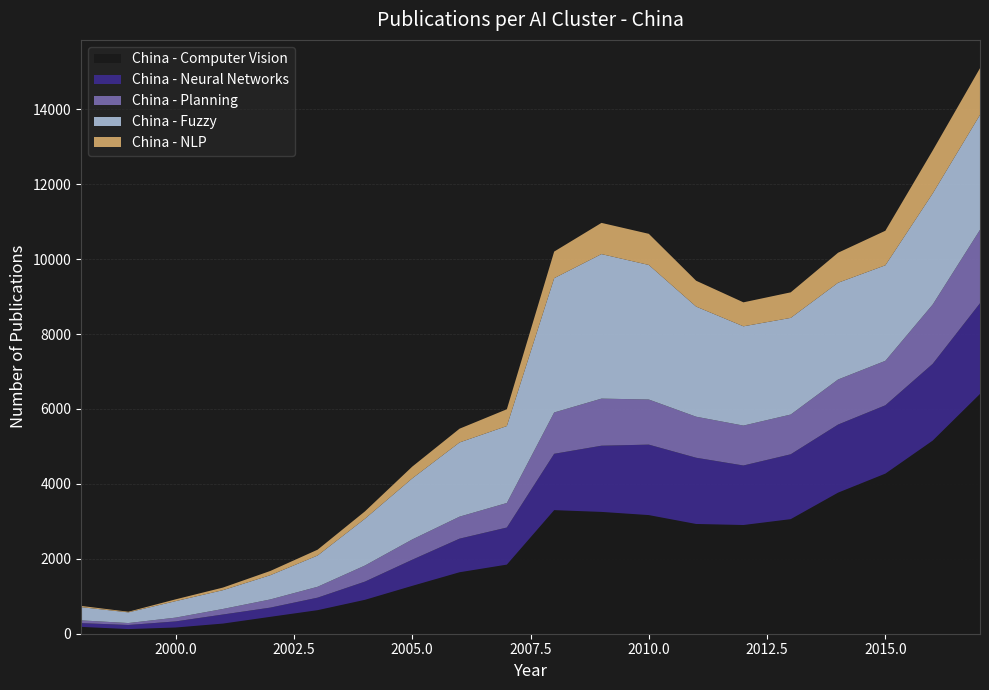

Reading left to right, extract all data points from this chart.

China - Computer Vision: 183	124	166	271	451	629	905	1278	1641	1845	3299	3252	3167	2930	2902	3059	3766	4274	5155	6401
China - Neural Networks: 101	109	163	242	246	334	486	697	897	990	1504	1767	1881	1768	1589	1731	1817	1824	2049	2421
China - Planning: 73	52	101	148	218	290	429	541	587	655	1103	1257	1204	1095	1065	1061	1203	1187	1583	1960
China - Fuzzy: 353	285	440	502	647	835	1249	1630	1981	2054	3585	3858	3592	2940	2650	2580	2583	2550	2965	3069
China - NLP: 33	17	48	69	113	155	196	314	367	448	710	833	831	690	640	682	801	922	1146	1246